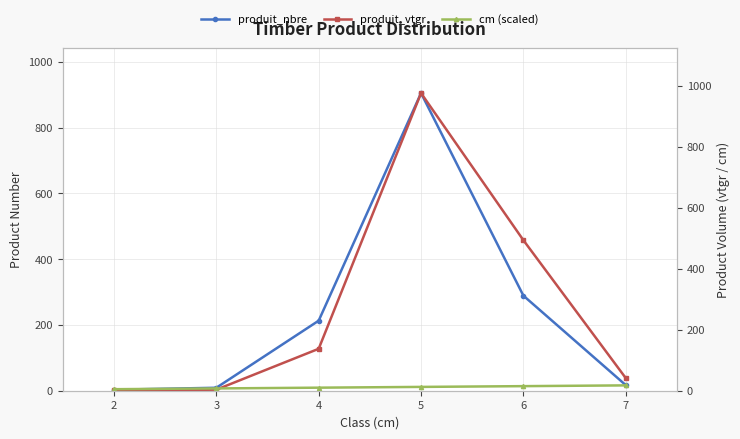

What is the value of the produit_vtgr point at the 6th from the left?

41.4